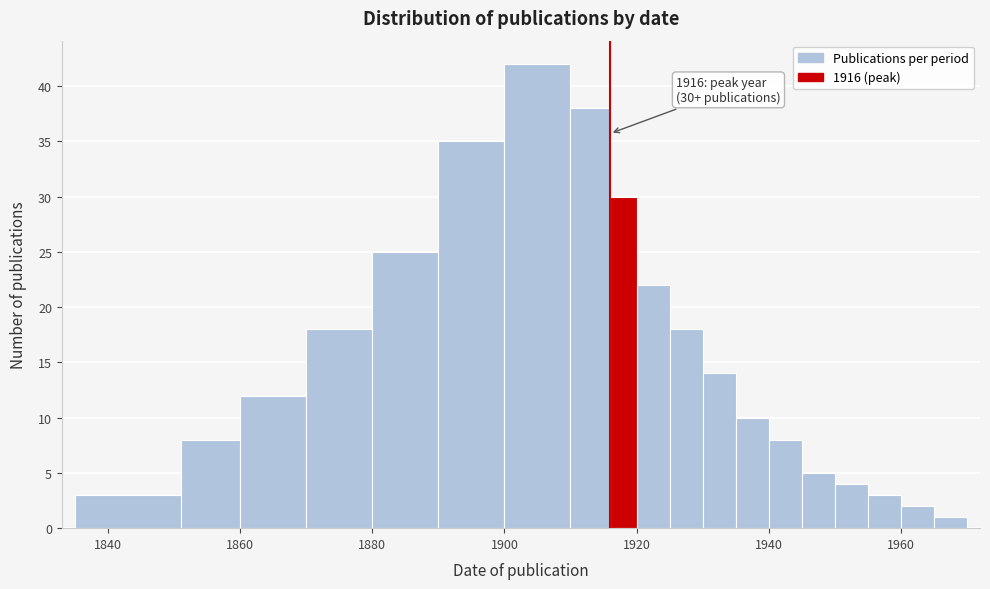

Read against the x-axis, roughly where is the centre of the tallest bar?

1906